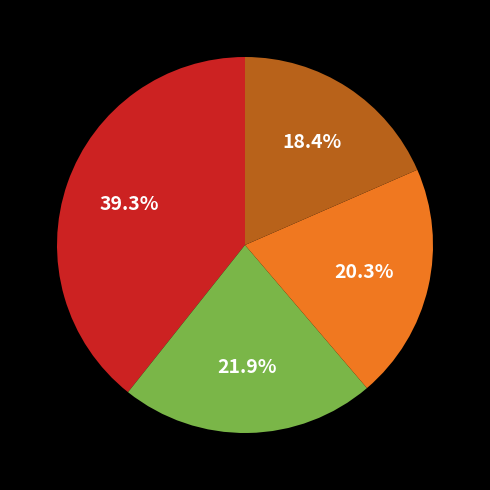

Does any single category account for the majority?

No